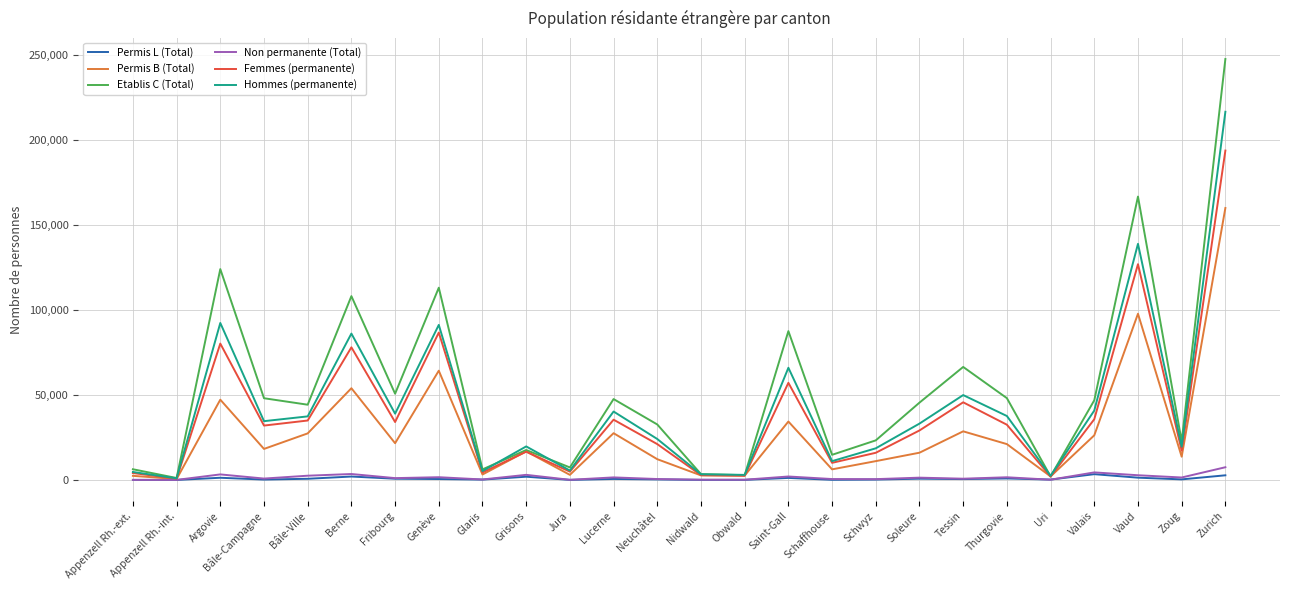

Count the number of categories in the chart.

26